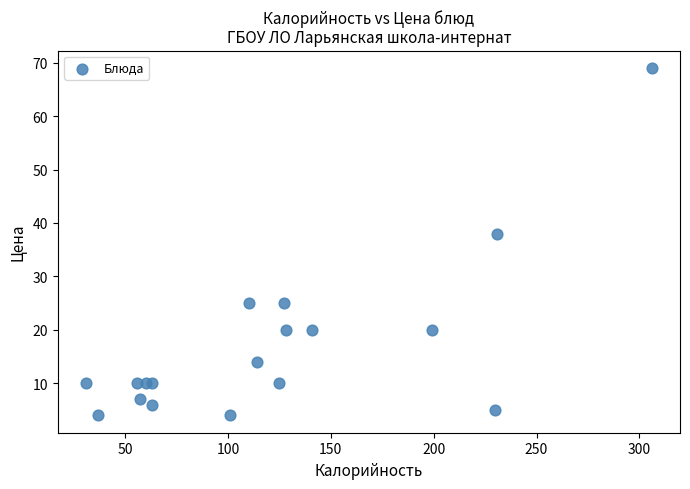

What Y value in the scatter plot is closest to 36?

38